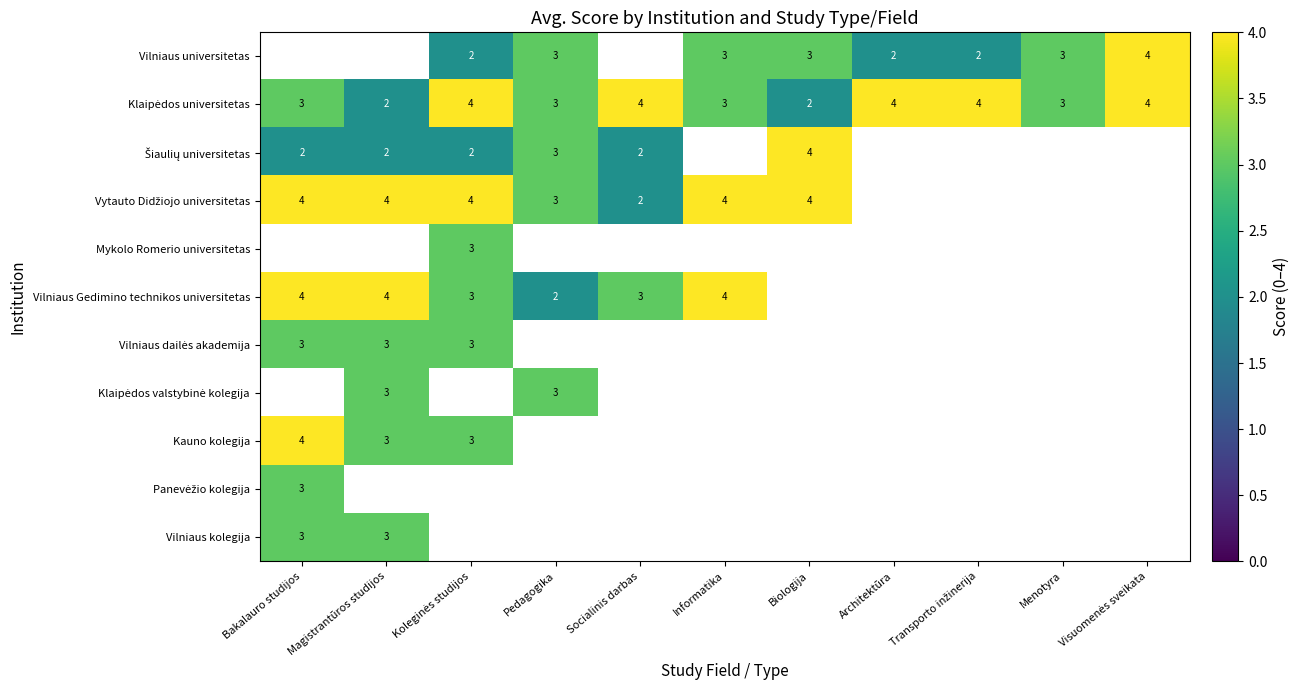

What is the sum of the Vilniaus Gedimino technikos universitetas values at Bakalauro studijos and Pedagogika?

6